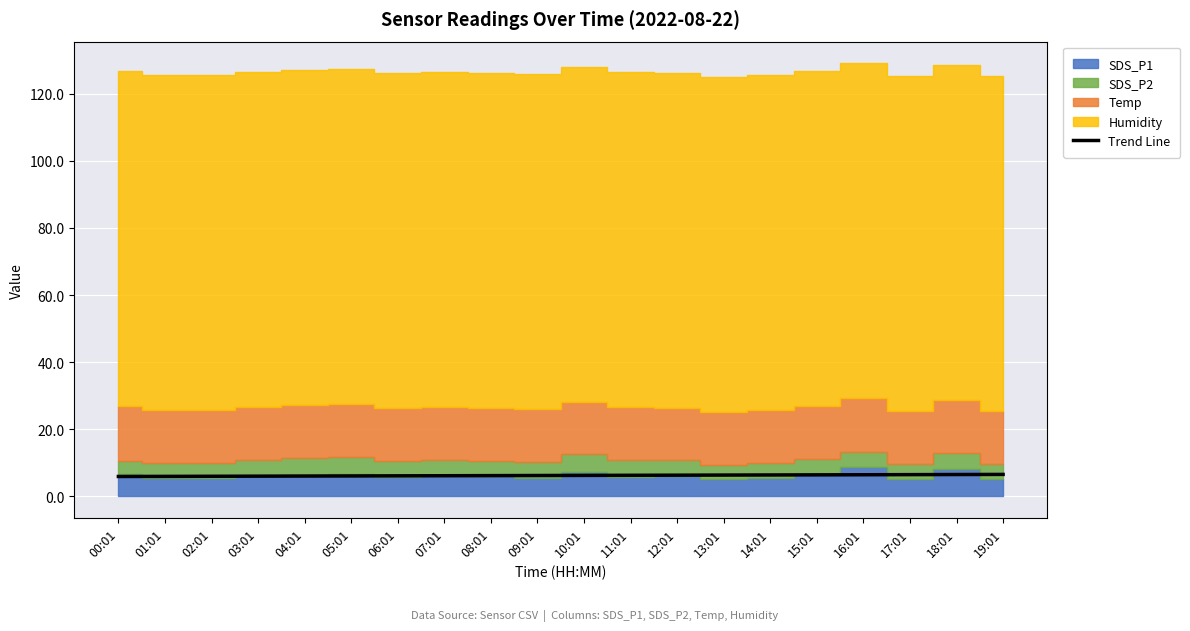

What is the change in value from 00:01 to 16:01?

+0.5